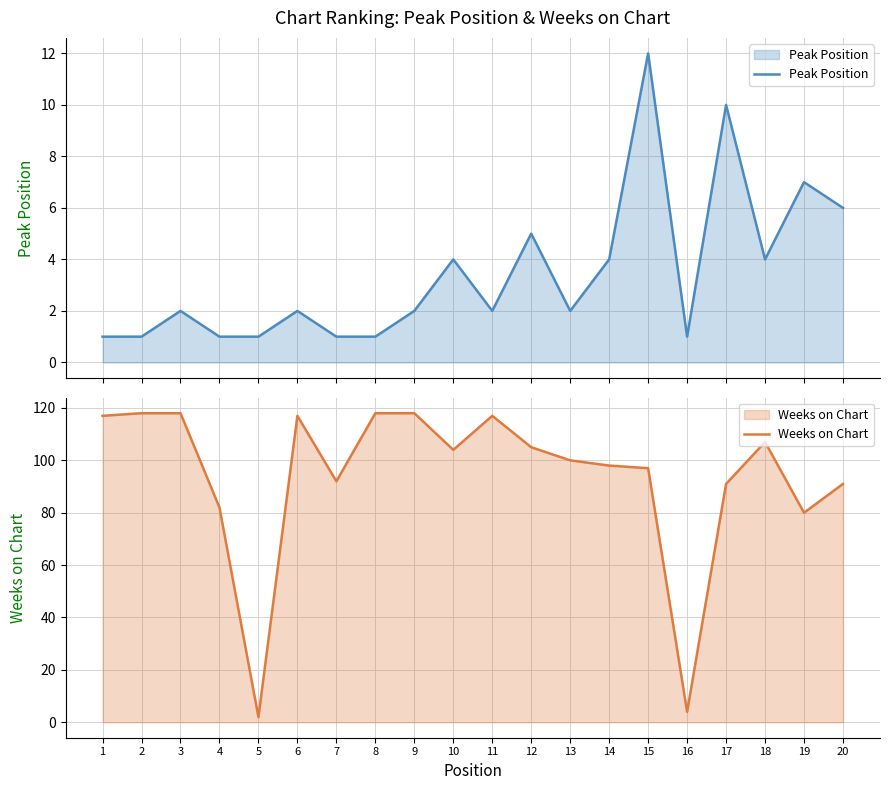

Which series has the largest total across all categories?

Weeks on Chart